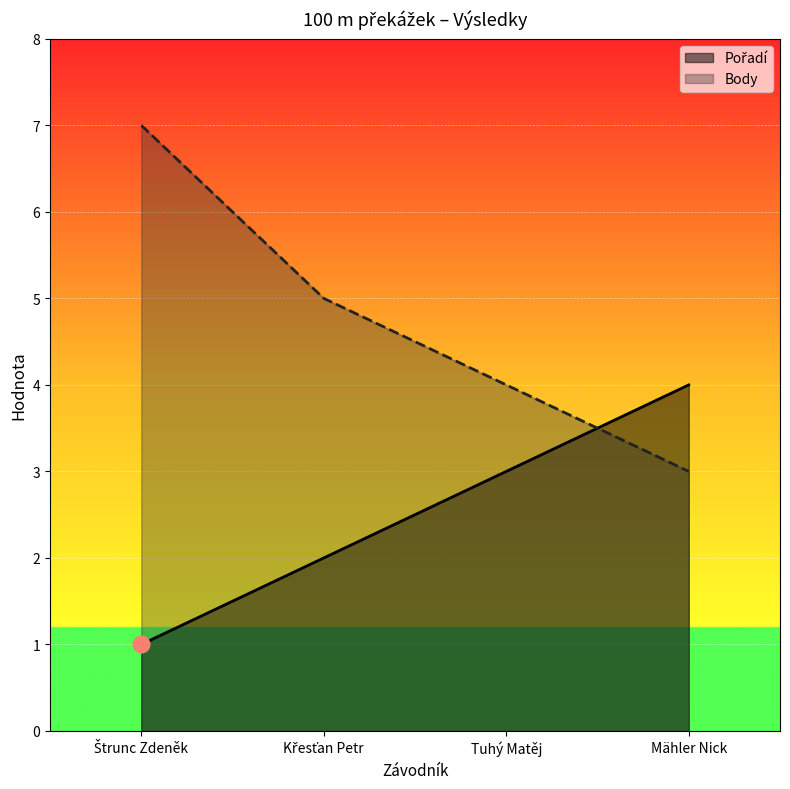

Between Štrunc Zdeněk and Mähler Nick, which series saw the biggest shift?

Body